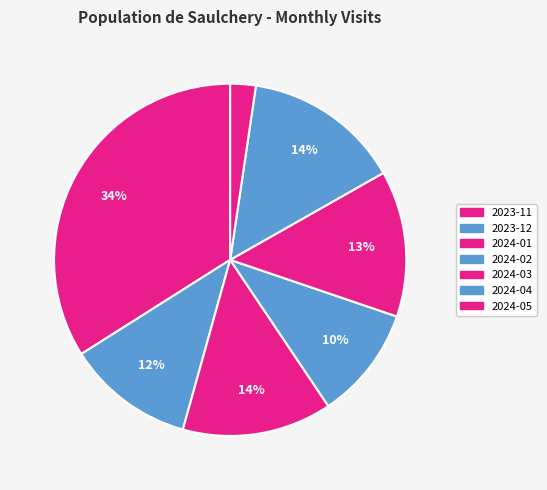

True or false: 2024-01 accounts for 14% of the total.

True